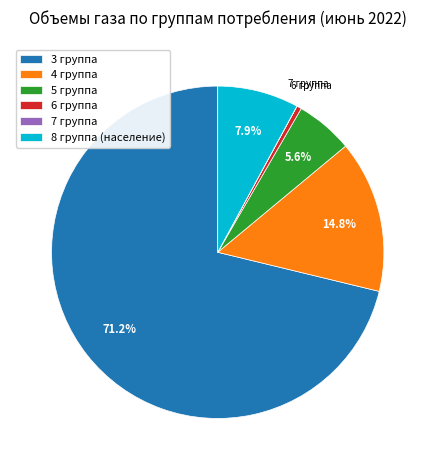

Combined, do 8 группа (население) and 4 группа account for over 50%?

No